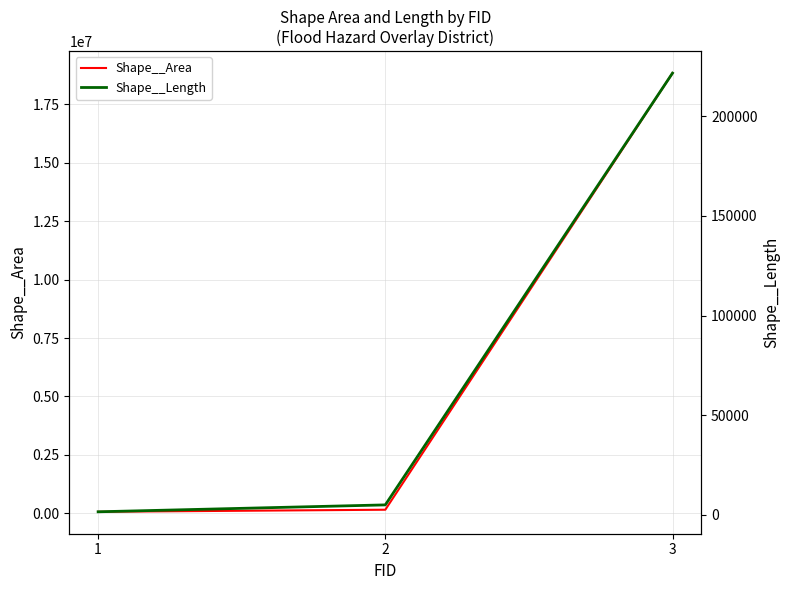

Is it true that Shape__Length equals 4911.4 at 2?

True